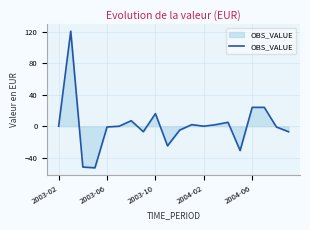

What is the minimum value shown in the chart?

-53